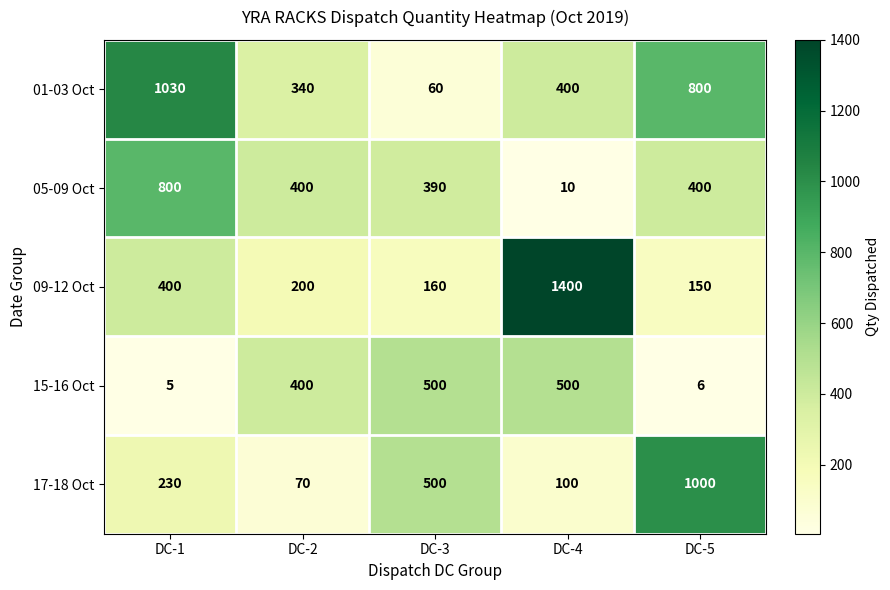

What is the sum of the 09-12 Oct values at DC-3 and DC-5?

310